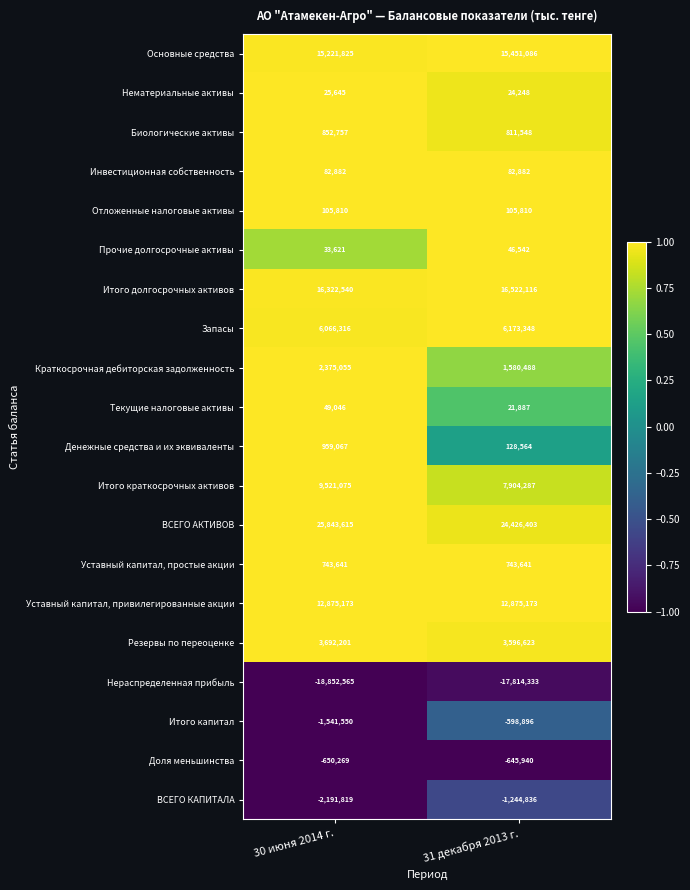

What is the sum of all Денежные средства и их эквиваленты values?

1087631